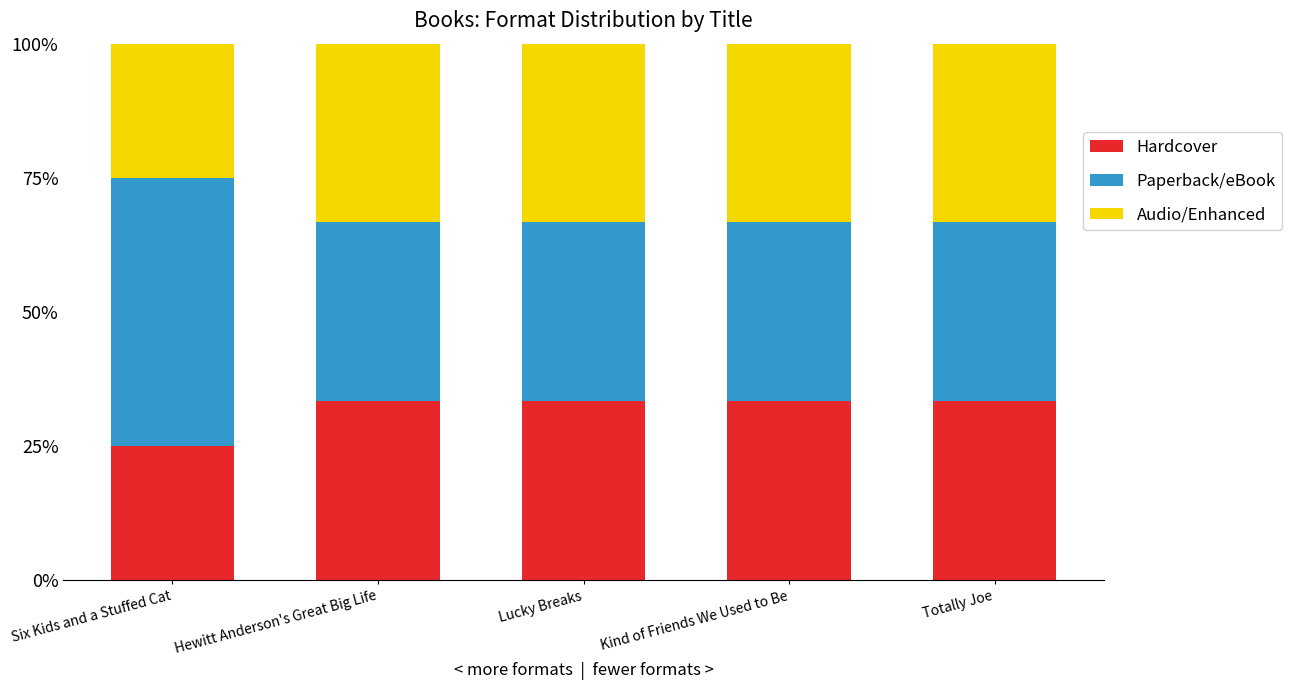

What position from the right is Hewitt Anderson's Great Big Life?

4